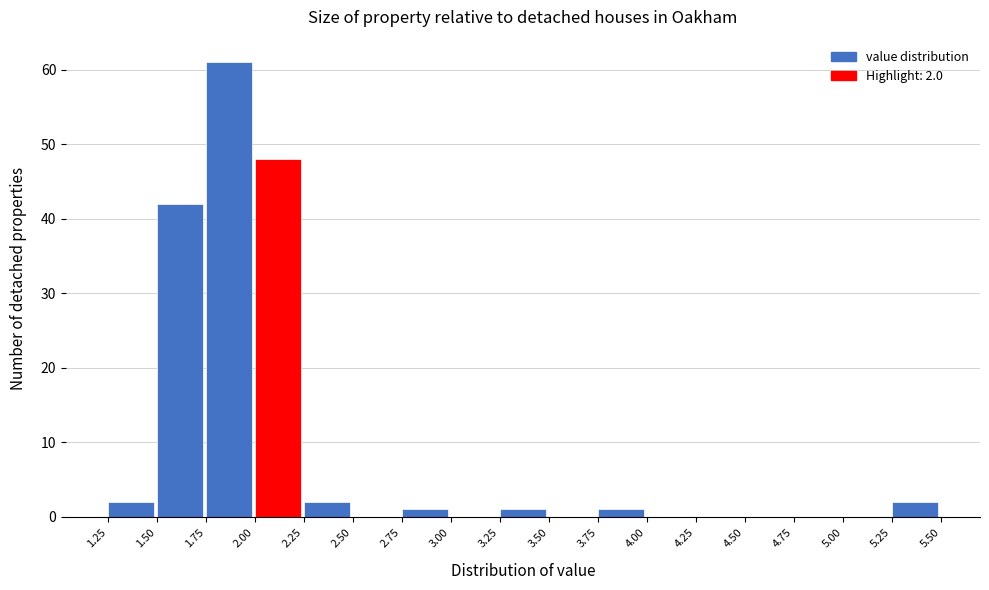

Over which range of the x-axis is the bar tallest?

1.75 to 2.00